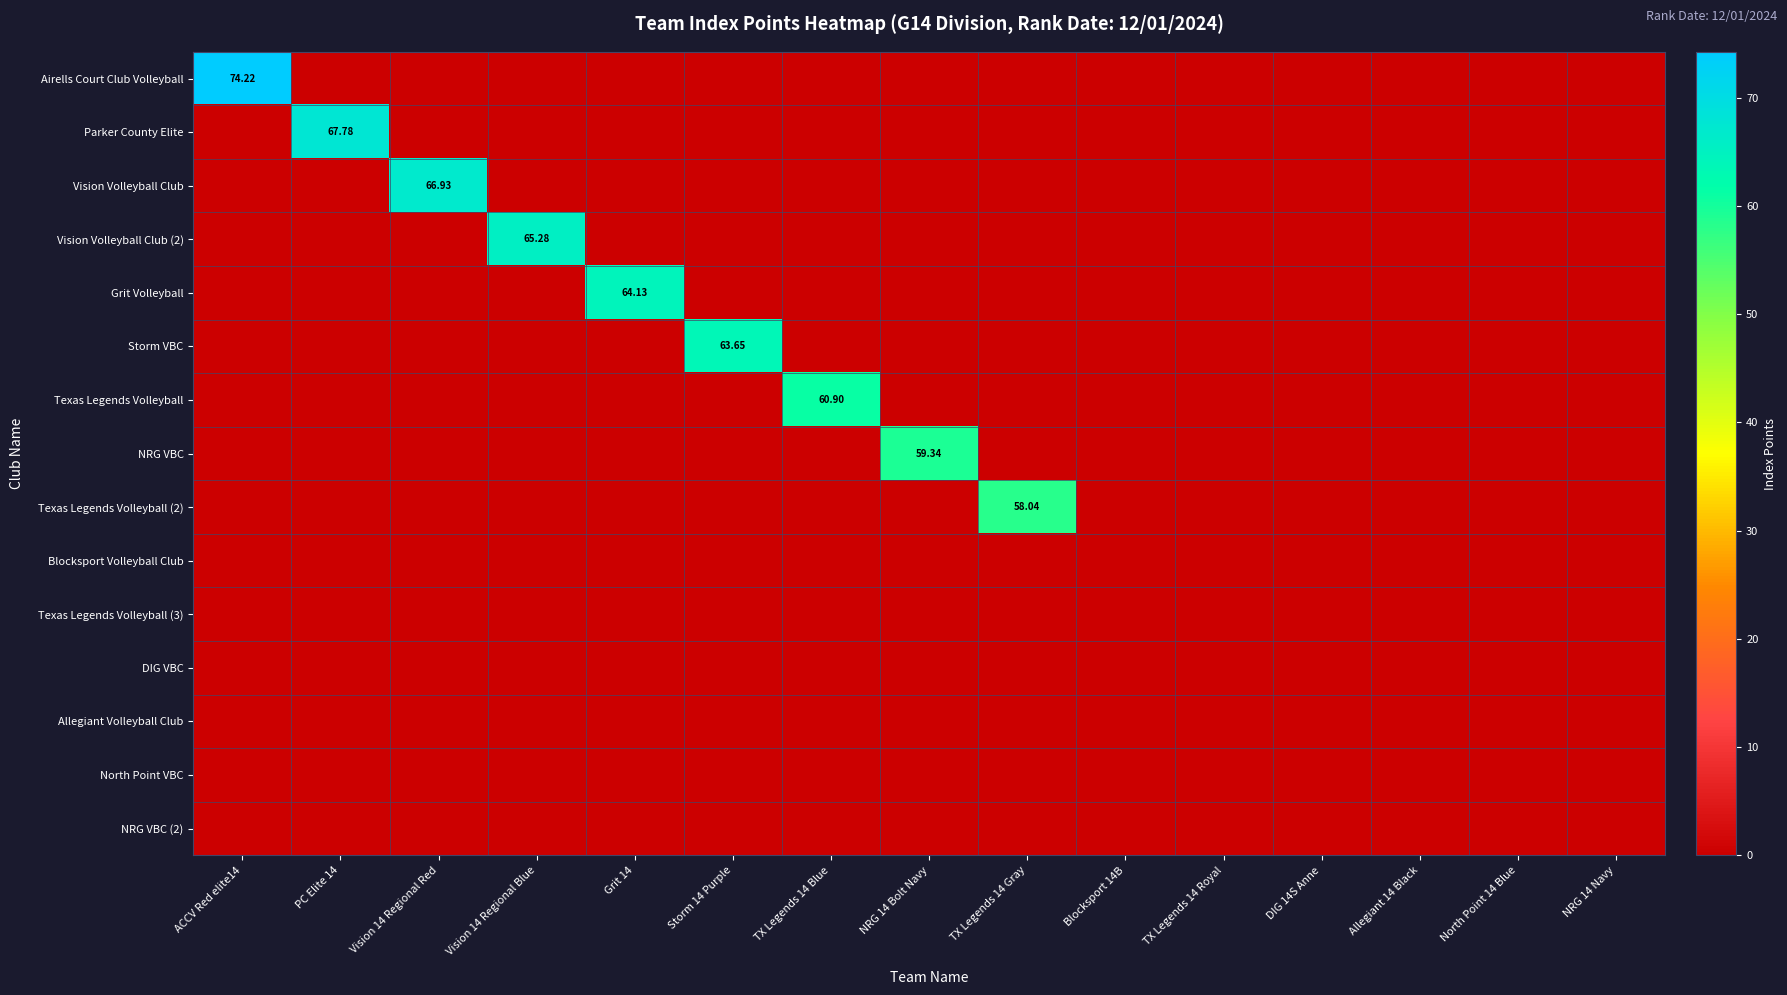

Which has a higher value, Vision 14 Regional Red or NRG 14 Navy?

Vision 14 Regional Red